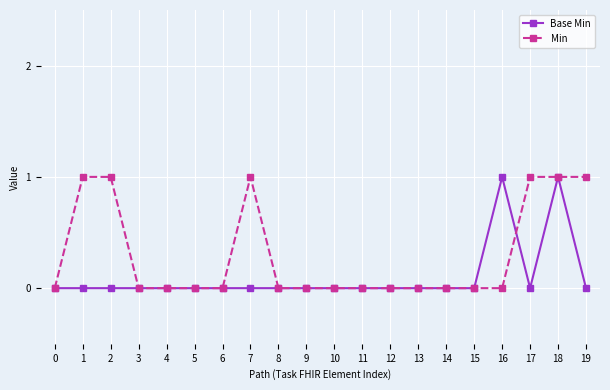

After their last crossing, which series has the higher values: Base Min or Min?

Min